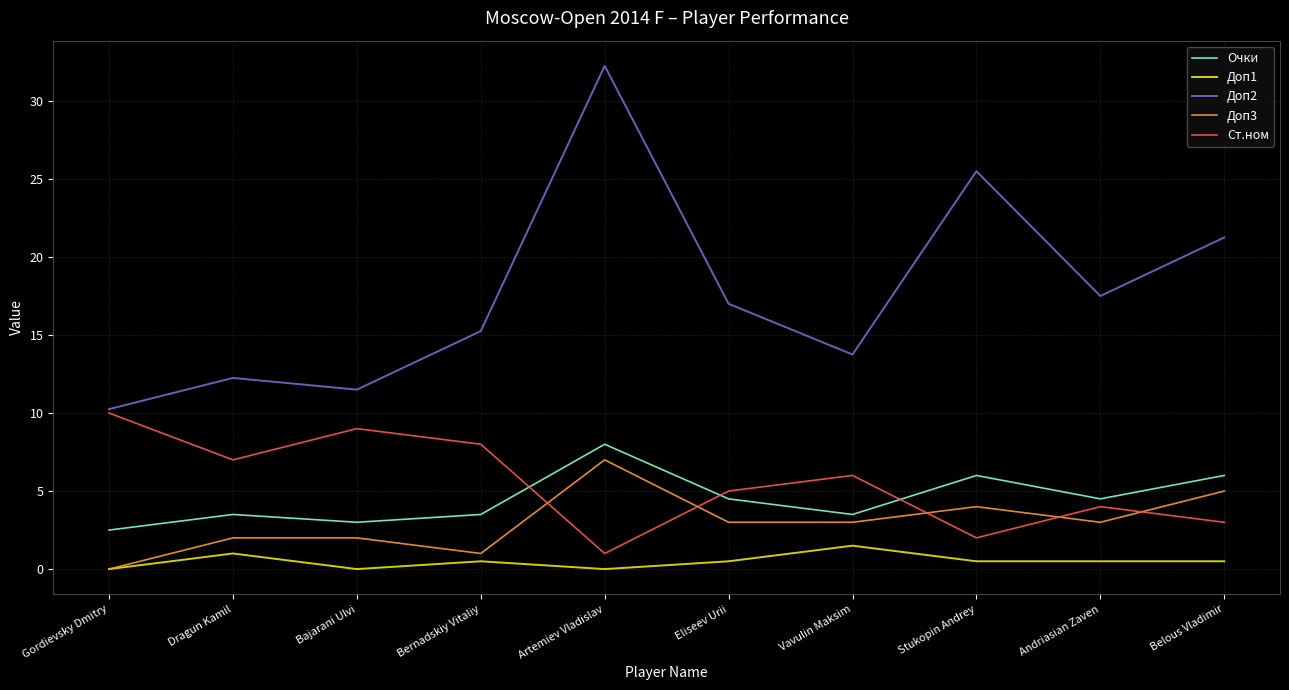

True or false: Очки and Доп1 cross at least once.

False